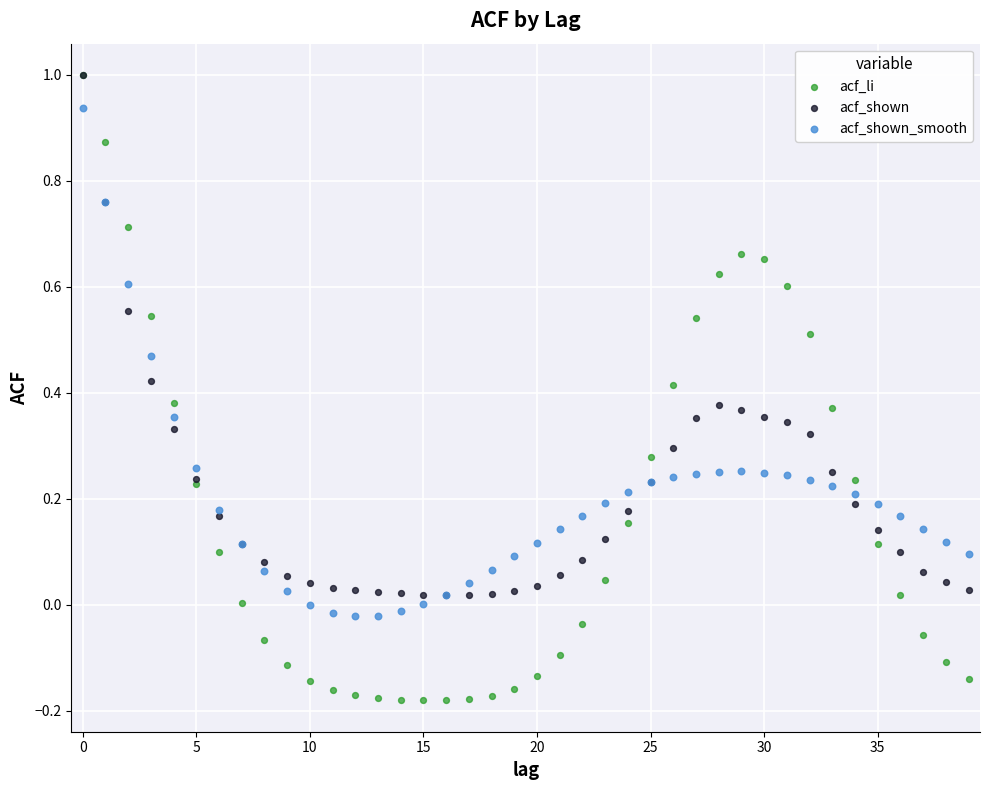

What are all the series names shown in the legend?

acf_li, acf_shown, acf_shown_smooth